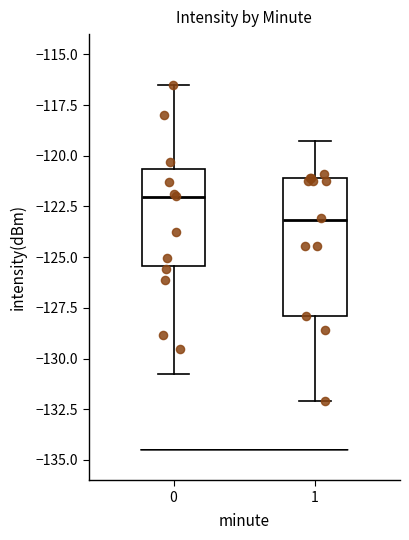

Reading left to right, transcribe this box plot: for each box, give where its median line is, the range the box spans, and where its two whiskers end, as read against the y-axis. The values are not printed on the chart, so give them approximately, as read against the axis.

0: median -122.0, box -125.5 to -120.5, whiskers -130.5 to -116.5
1: median -123.0, box -128.0 to -121.0, whiskers -132.0 to -119.5